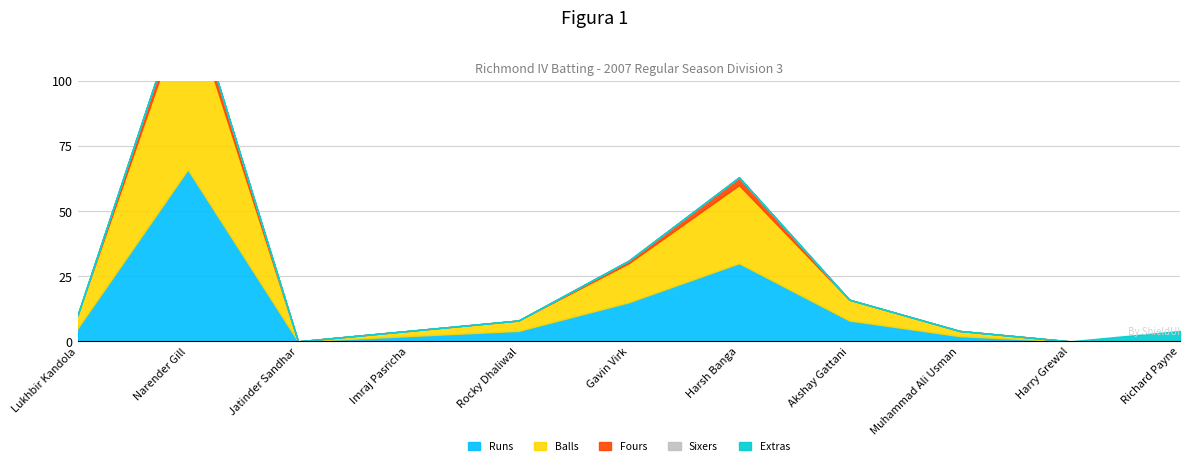

What value does the Balls series have at Akshay Gattani, to the nearest 5?

10